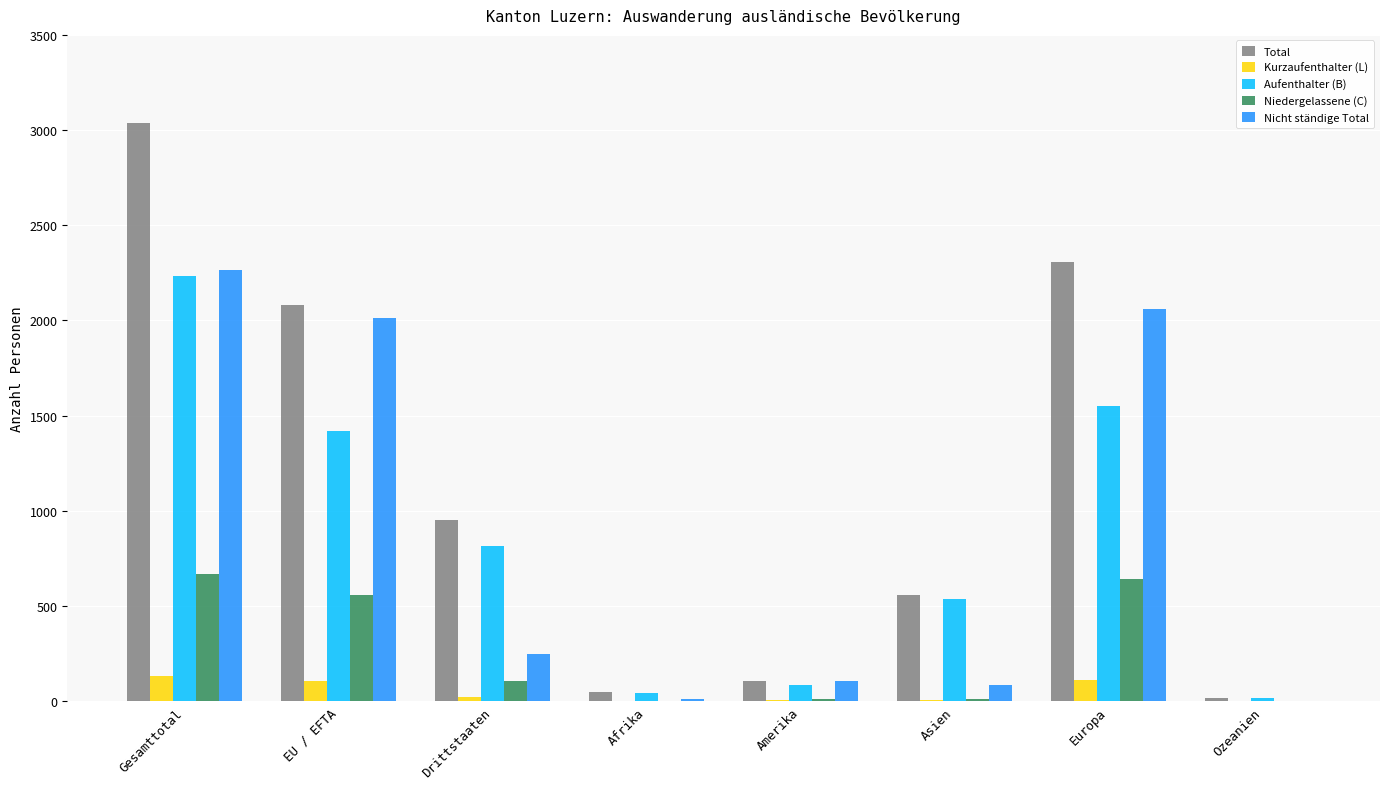

What is the greatest value displayed?

3035